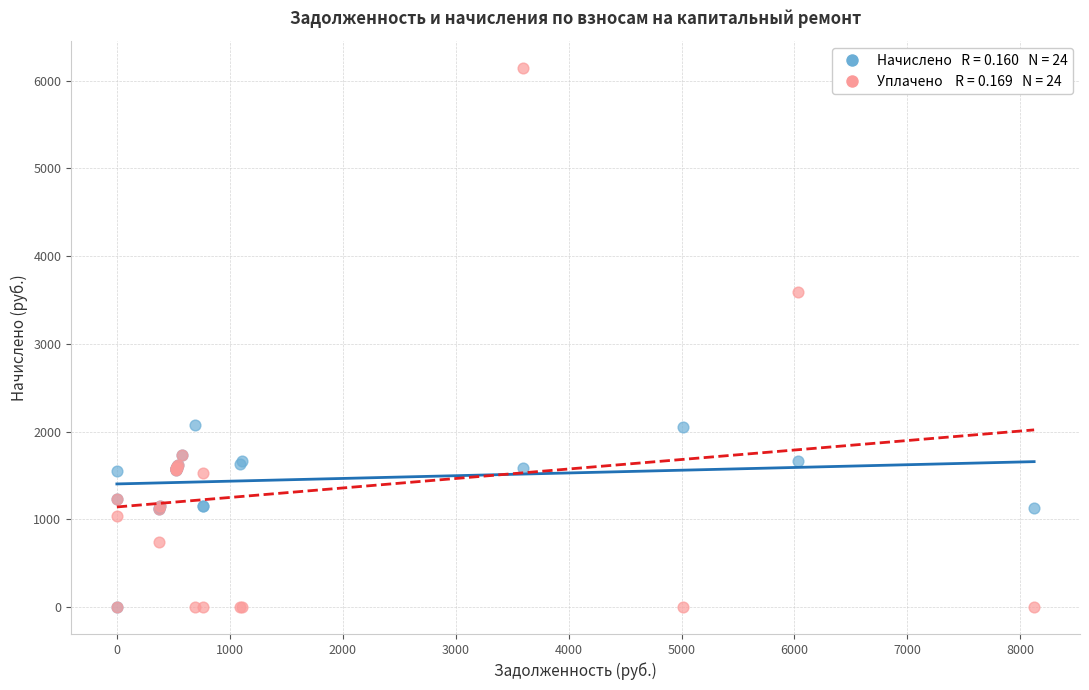

Across all series, what Y value is closest to 3072?

3588.7